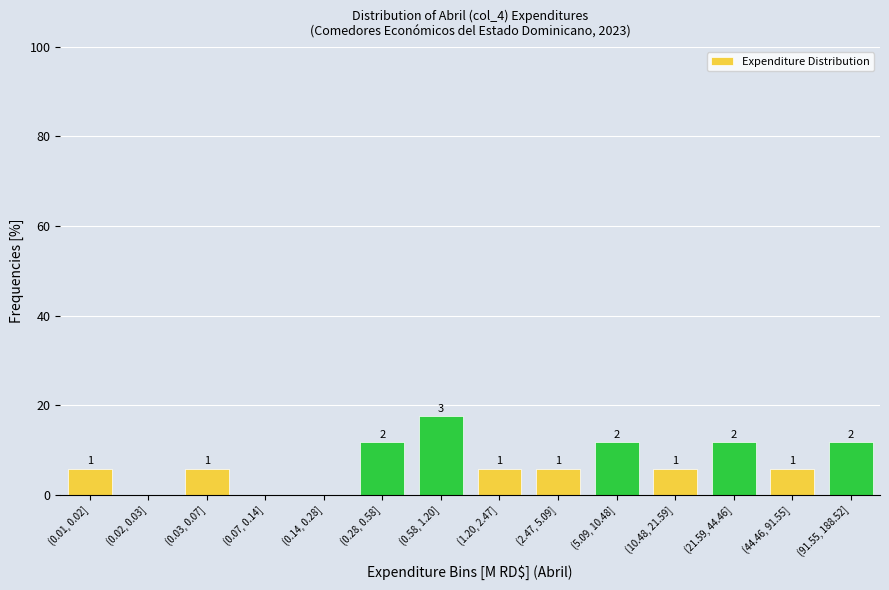

Are the bars horizontal?

No